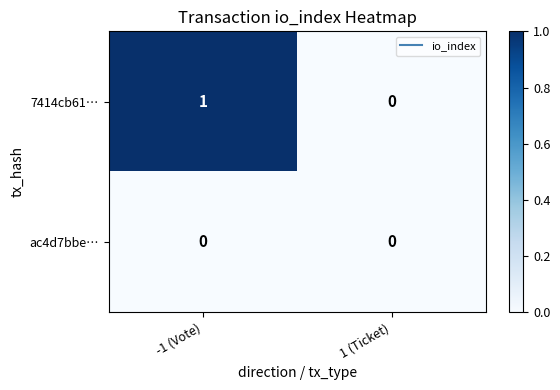

Rank the series by their maximum value, from highest to lowest.

7414cb61…, ac4d7bbe…